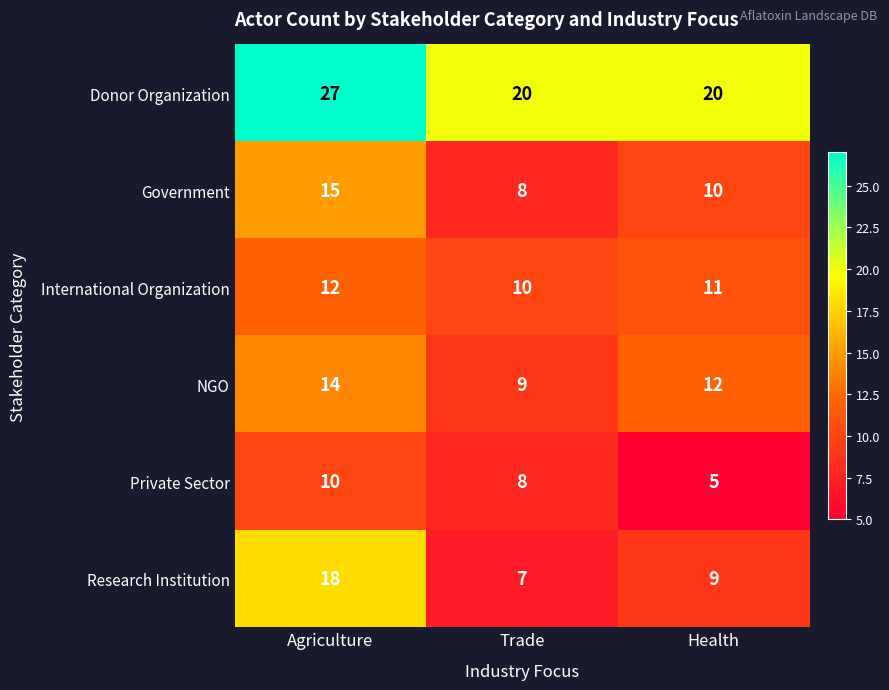

What is the total value across all series at Trade?

62